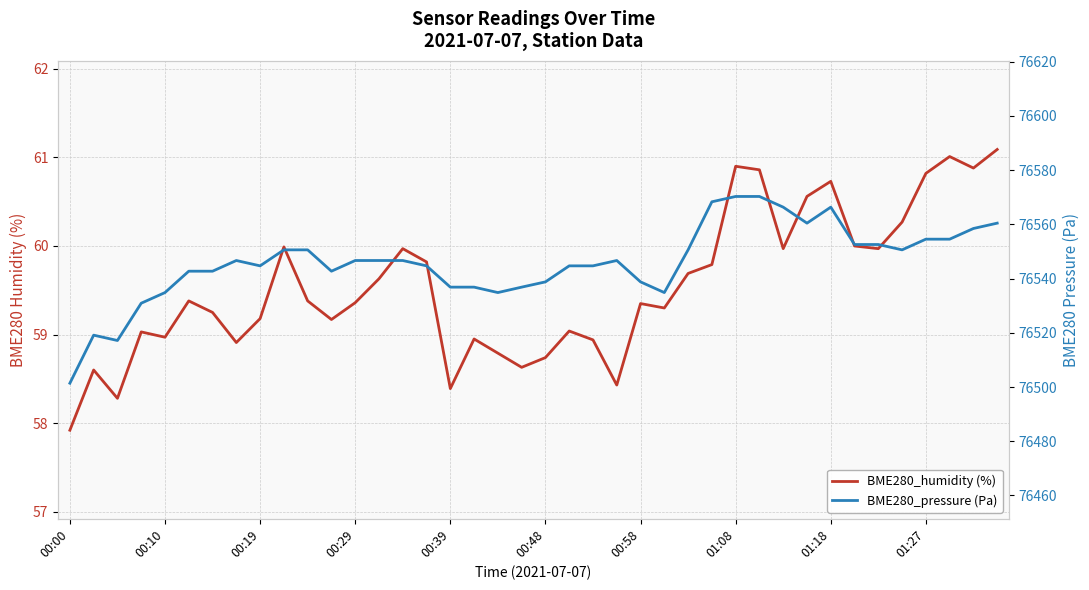

Which series has the largest total across all categories?

BME280_pressure (Pa)